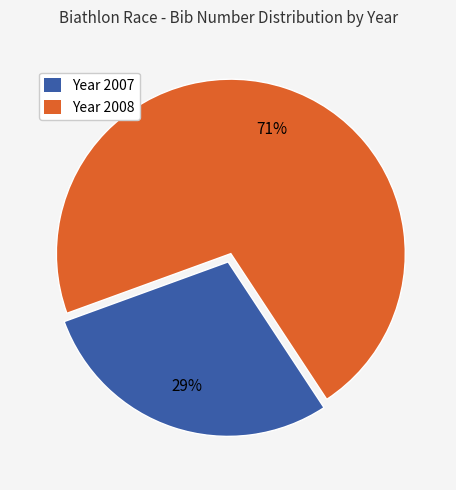

Is there a majority slice in this chart?

Yes